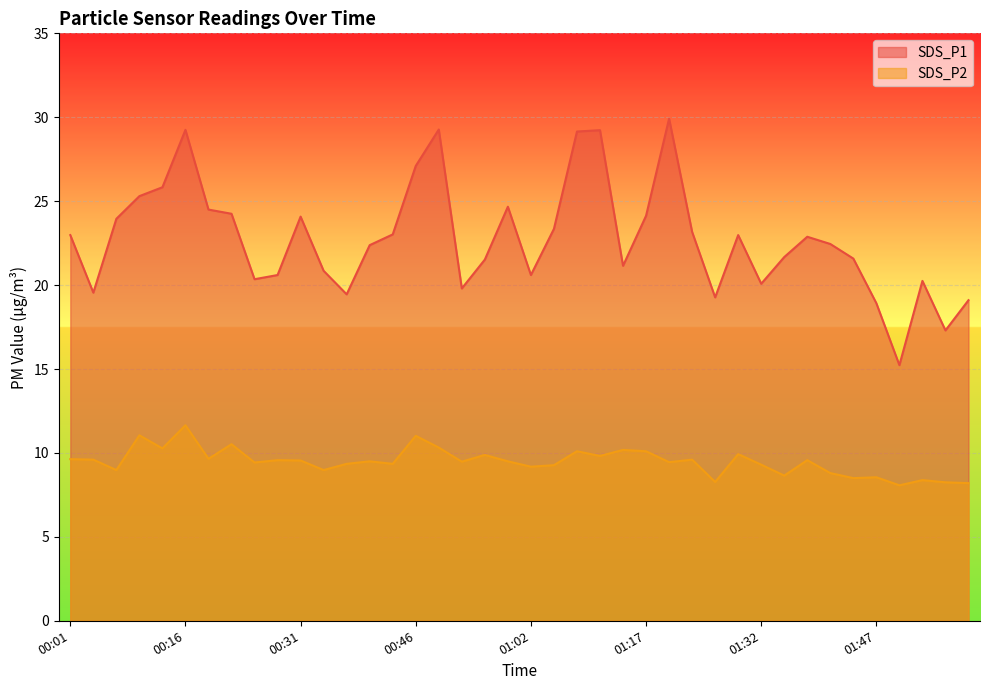

Reading left to right, transcribe all the data shown in this chart.

SDS_P1: 23.0	19.6	23.9	25.3	25.8	29.2	24.5	24.2	20.4	20.6	24.1	20.9	19.4	22.4	23.0	27.1	29.3	19.8	21.5	24.7	20.6	23.4	29.1	29.2	21.1	24.1	29.9	23.2	19.3	23.0	20.1	21.7	22.9	22.4	21.6	18.9	15.2	20.2	17.3	19.1
SDS_P2: 9.6	9.6	9.0	11.1	10.3	11.7	9.7	10.5	9.4	9.6	9.6	9.0	9.3	9.5	9.3	11.0	10.3	9.5	9.9	9.5	9.2	9.3	10.1	9.8	10.2	10.1	9.4	9.6	8.3	9.9	9.3	8.7	9.6	8.8	8.5	8.6	8.1	8.4	8.2	8.2